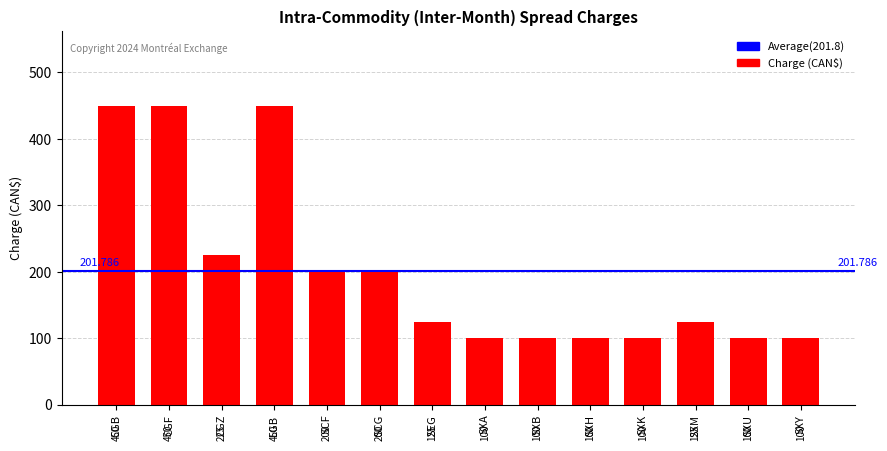

What is the difference between the values at CGB and CGZ?

225